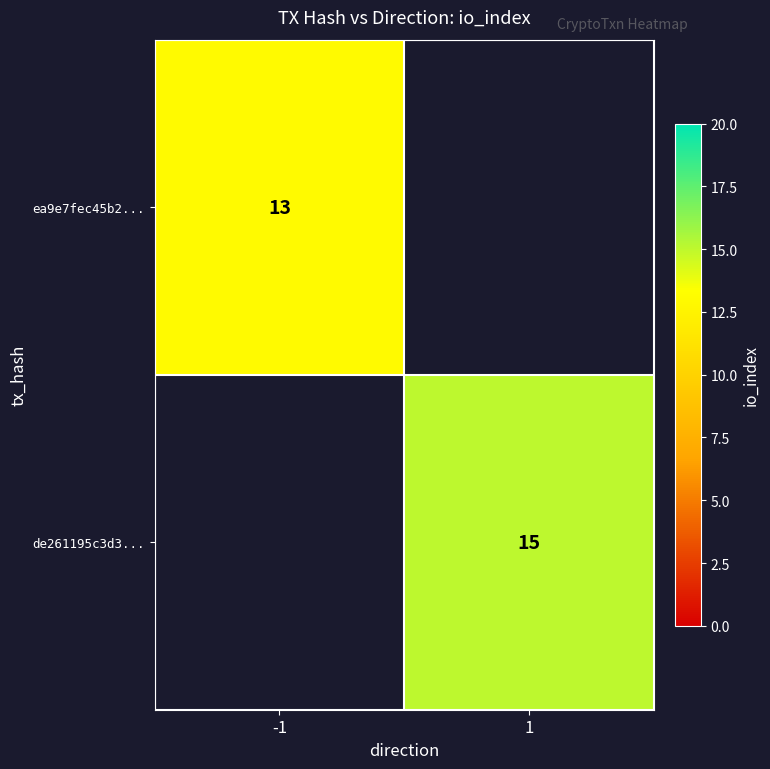

True or false: de261195c3d3... has a value of 24 at 1.

False